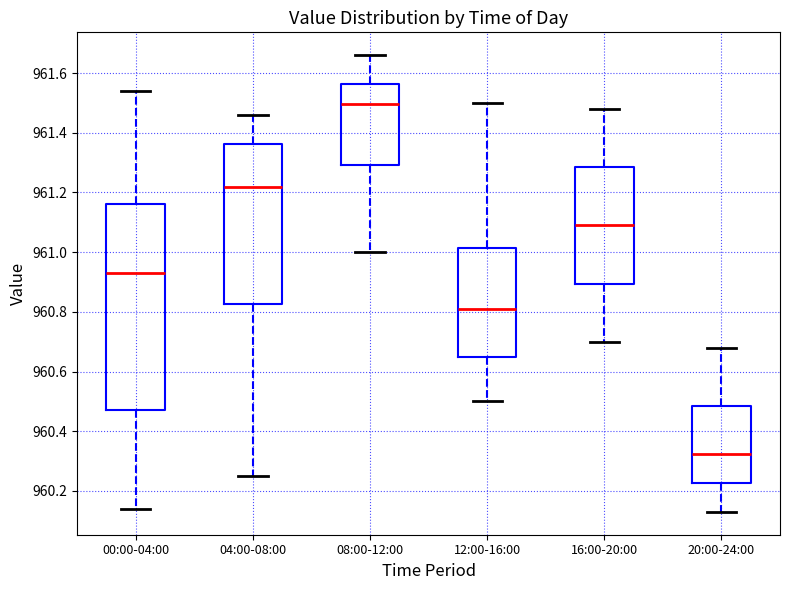

Where does the median line of the box for 20:00-24:00 sit on the y-axis? The values are not printed on the chart, so give them approximately, as read against the axis.

960.32